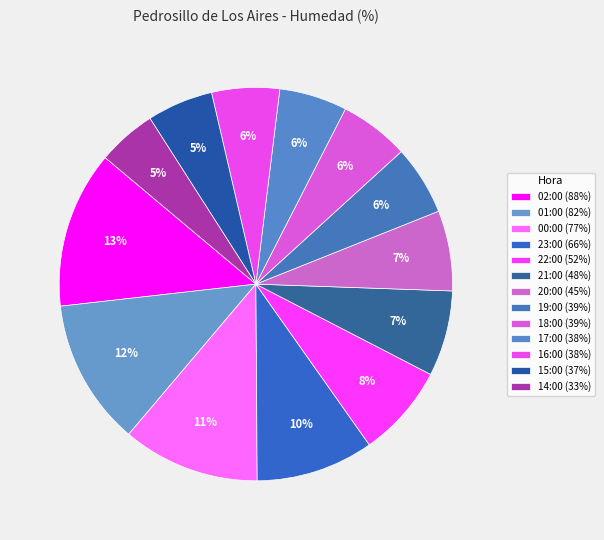

Combined, what portion of the pie is 02:00 and 20:00?

19.5%